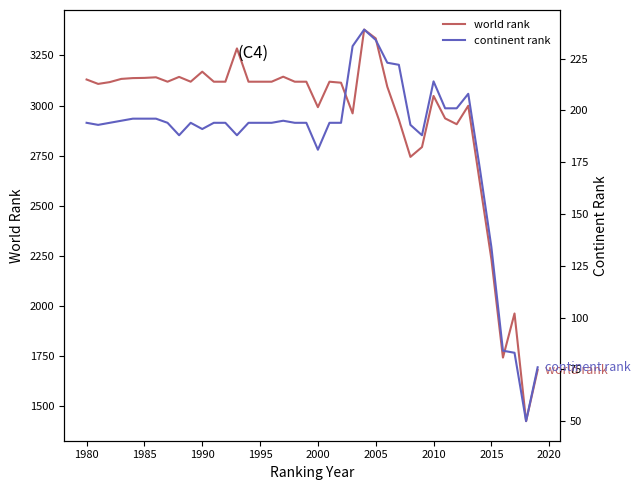

What are all the series names shown in the legend?

world rank, continent rank